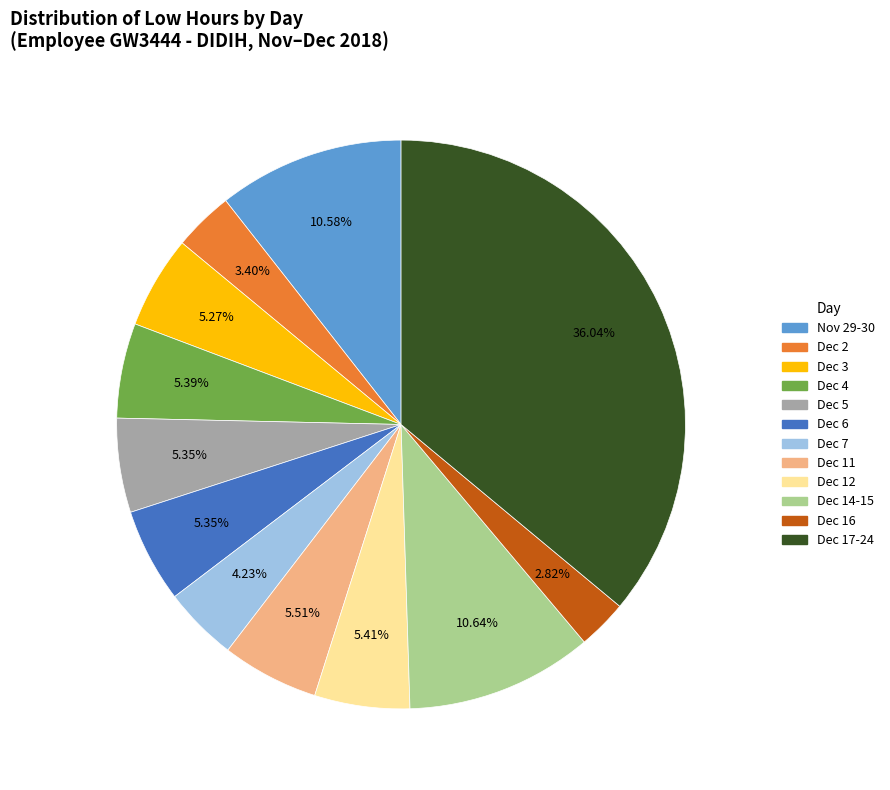

Which has a higher value, Dec 16 or Dec 3?

Dec 3